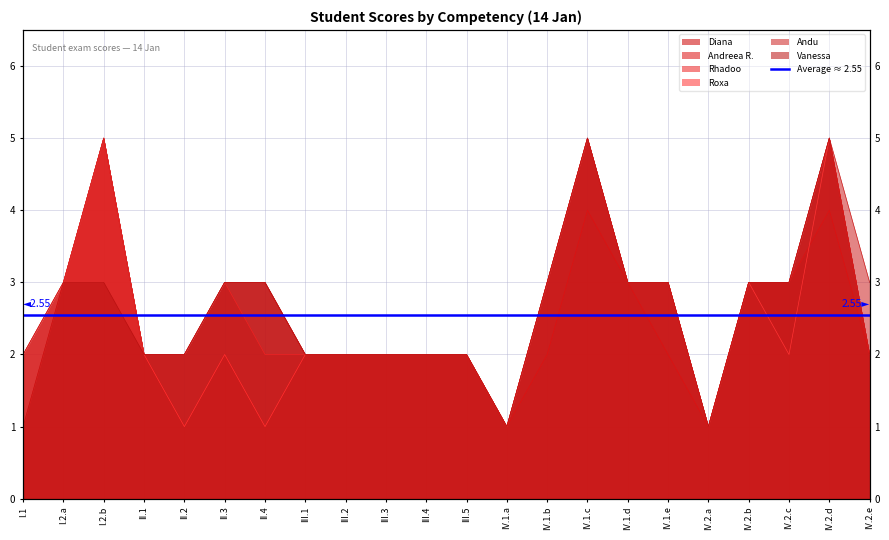

True or false: Andreea R. and Diana cross at least once.

False